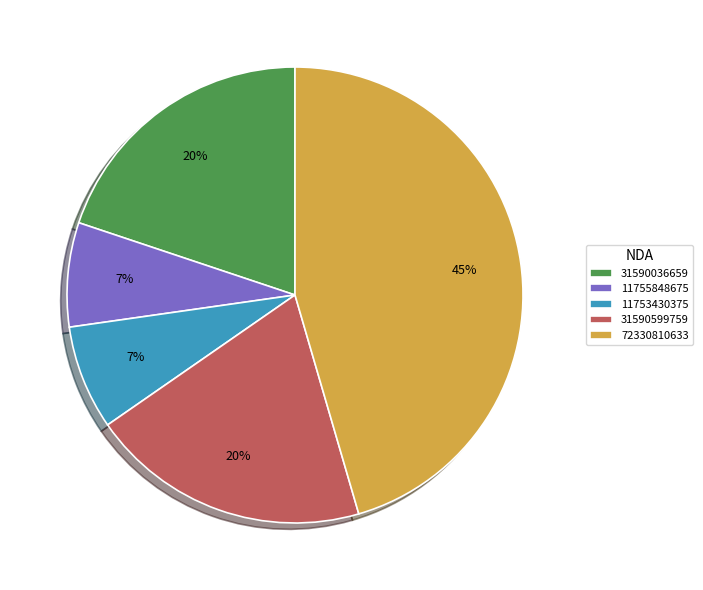

How many segments does this pie chart have?

5